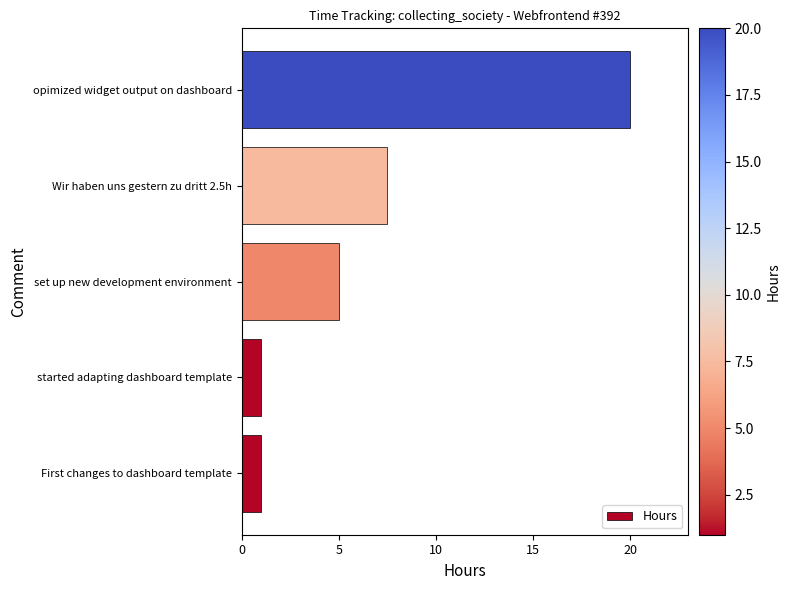

What is the change in value from Wir haben uns gestern zu dritt 2.5h to opimized widget output on dashboard?

+12.5